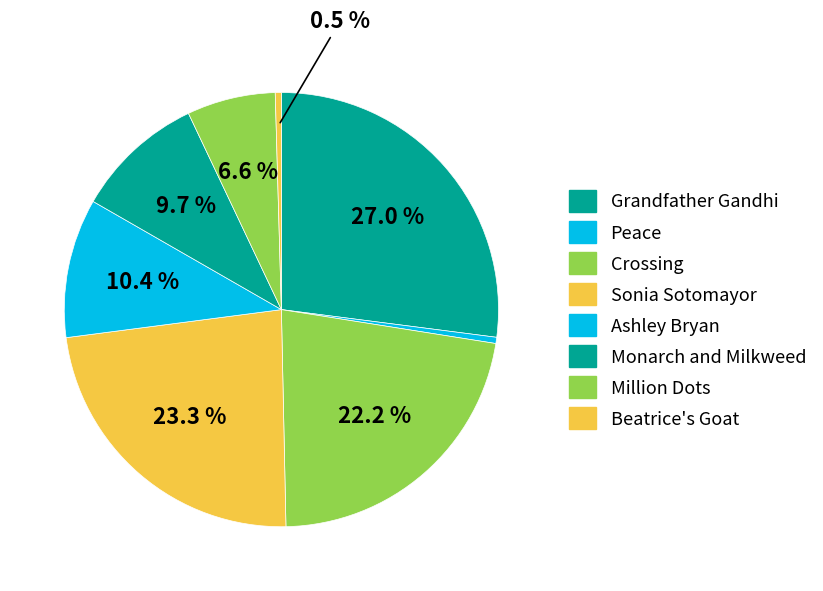

To the nearest percent, what is the difference between the largest and smallest slice percentages?

27%